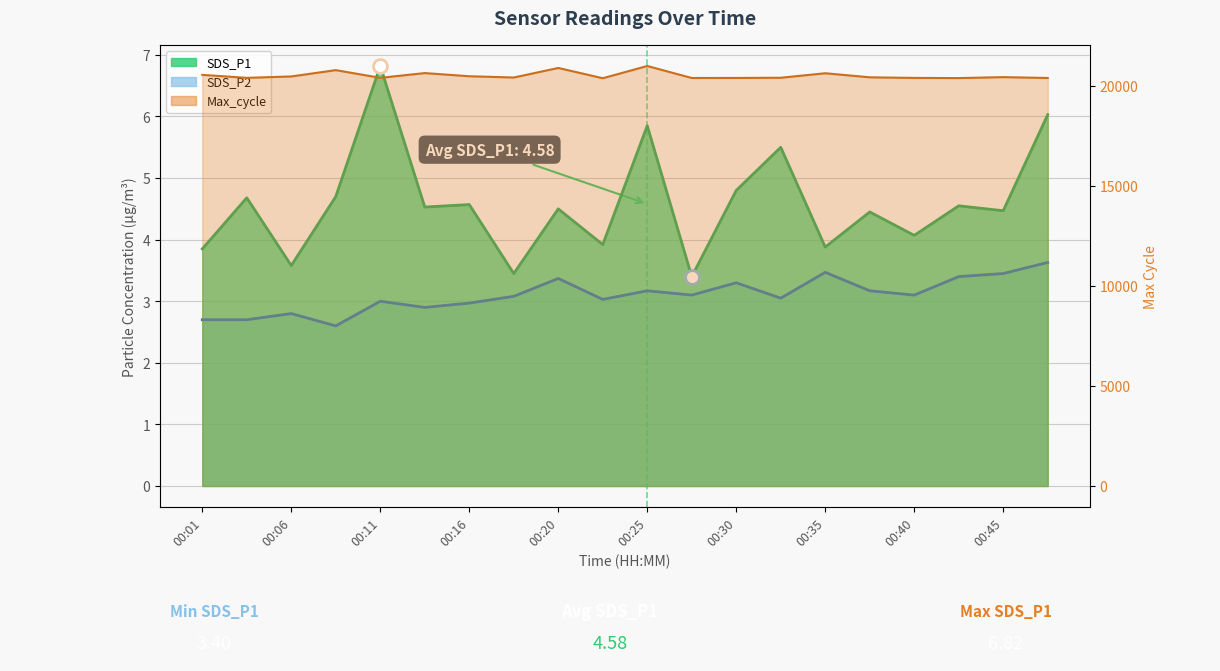

Is the value of SDS_P2 at 00:08 greater than the value of Max_cycle at 00:08?

No